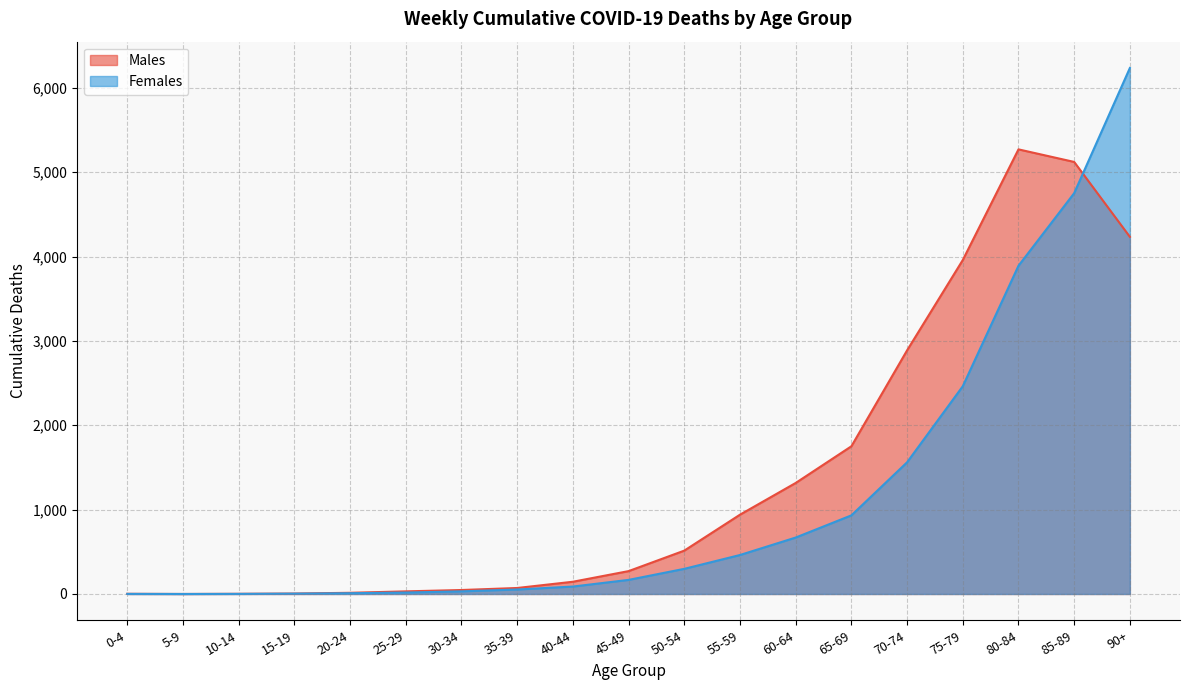

What is the label of the 2nd point from the left?

5-9